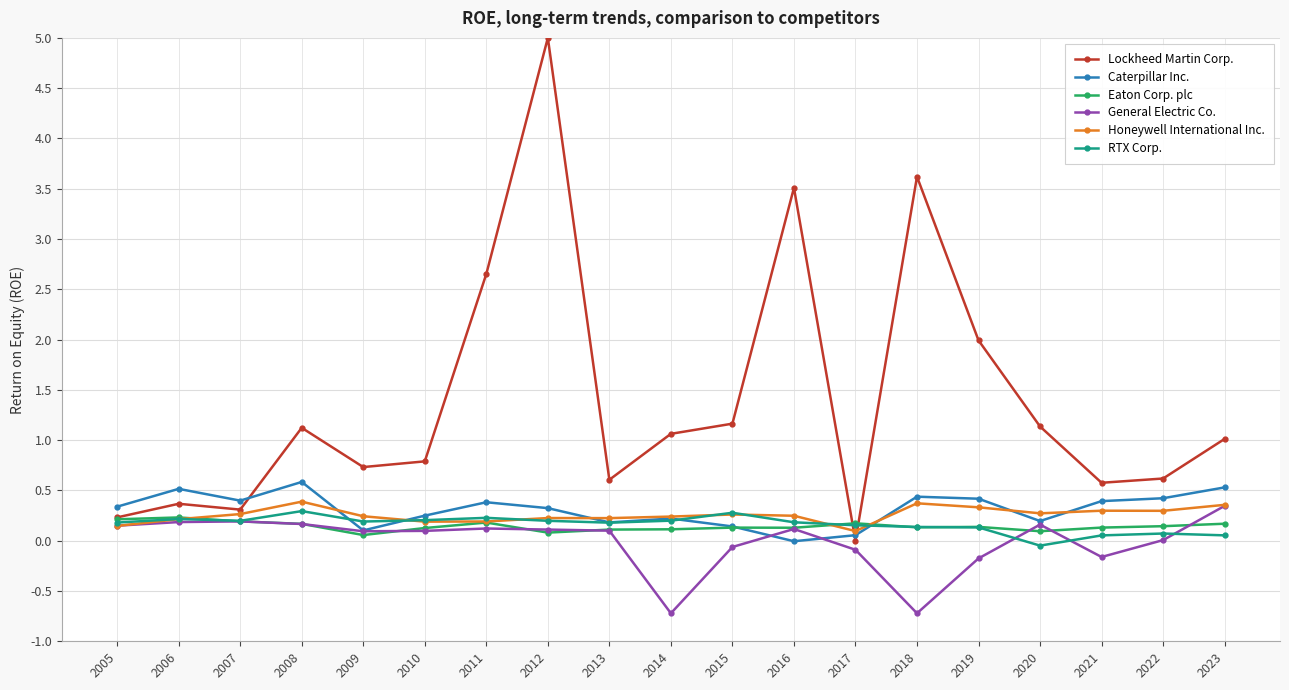

True or false: General Electric Co. has more than 2 interior local peaks.

True